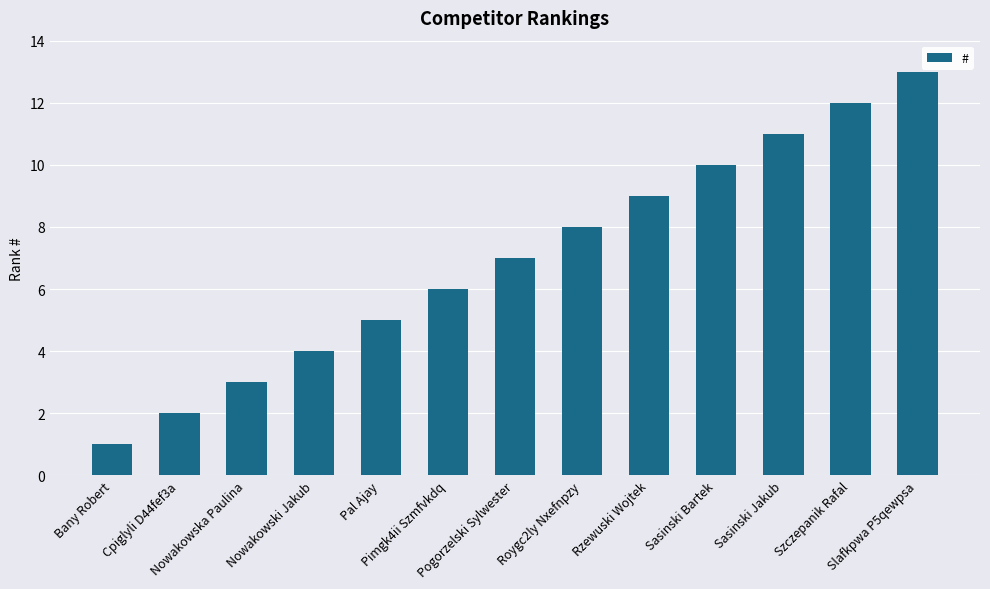

What is the ratio of the value at Cpiglyli D44fef3a to the value at Slafkpwa P5qewpsa?

0.2